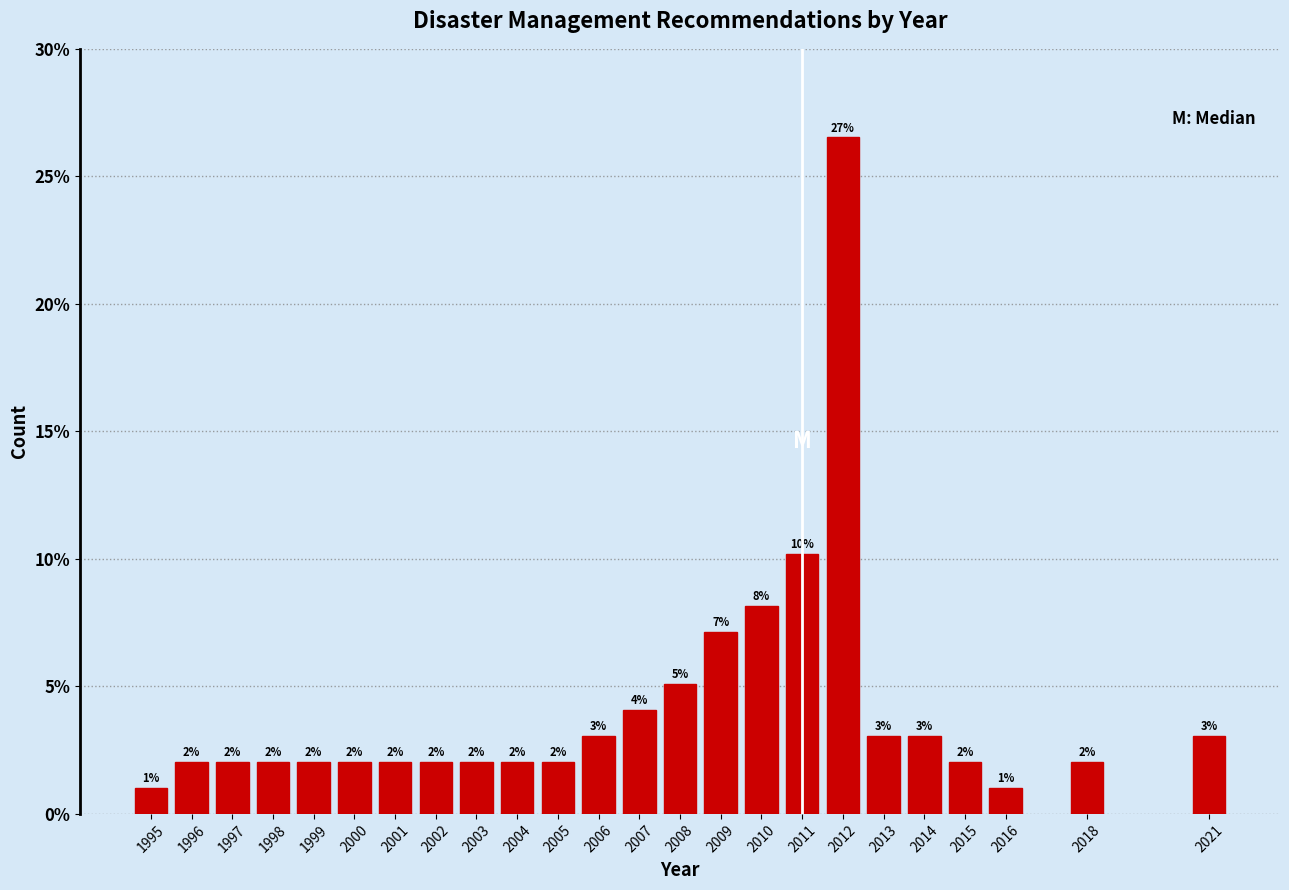

True or false: the data shows 3.2 at 2015.

False